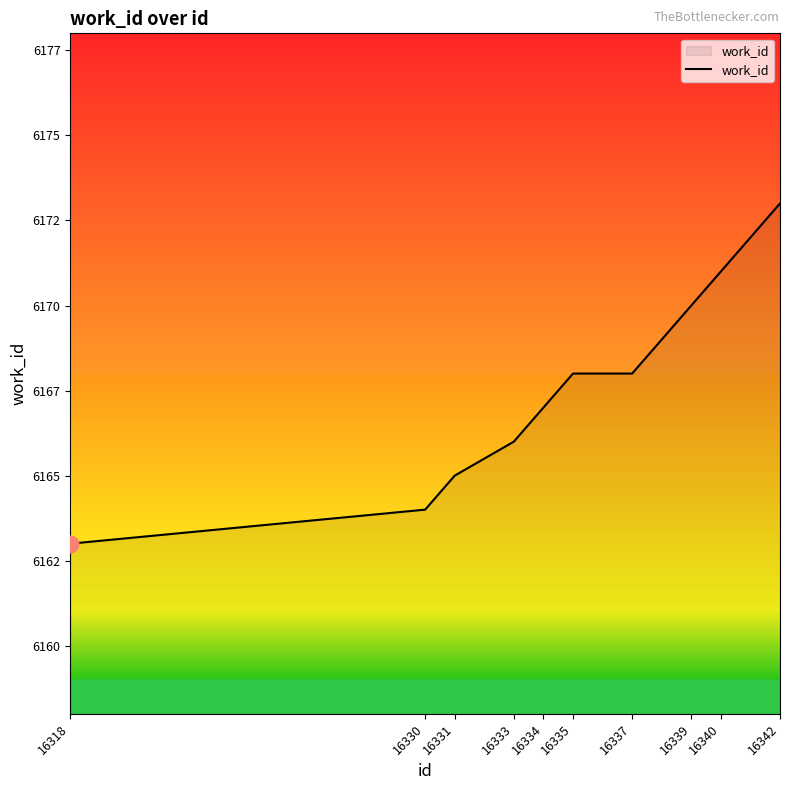

Where does the data first go above 6168?

16339